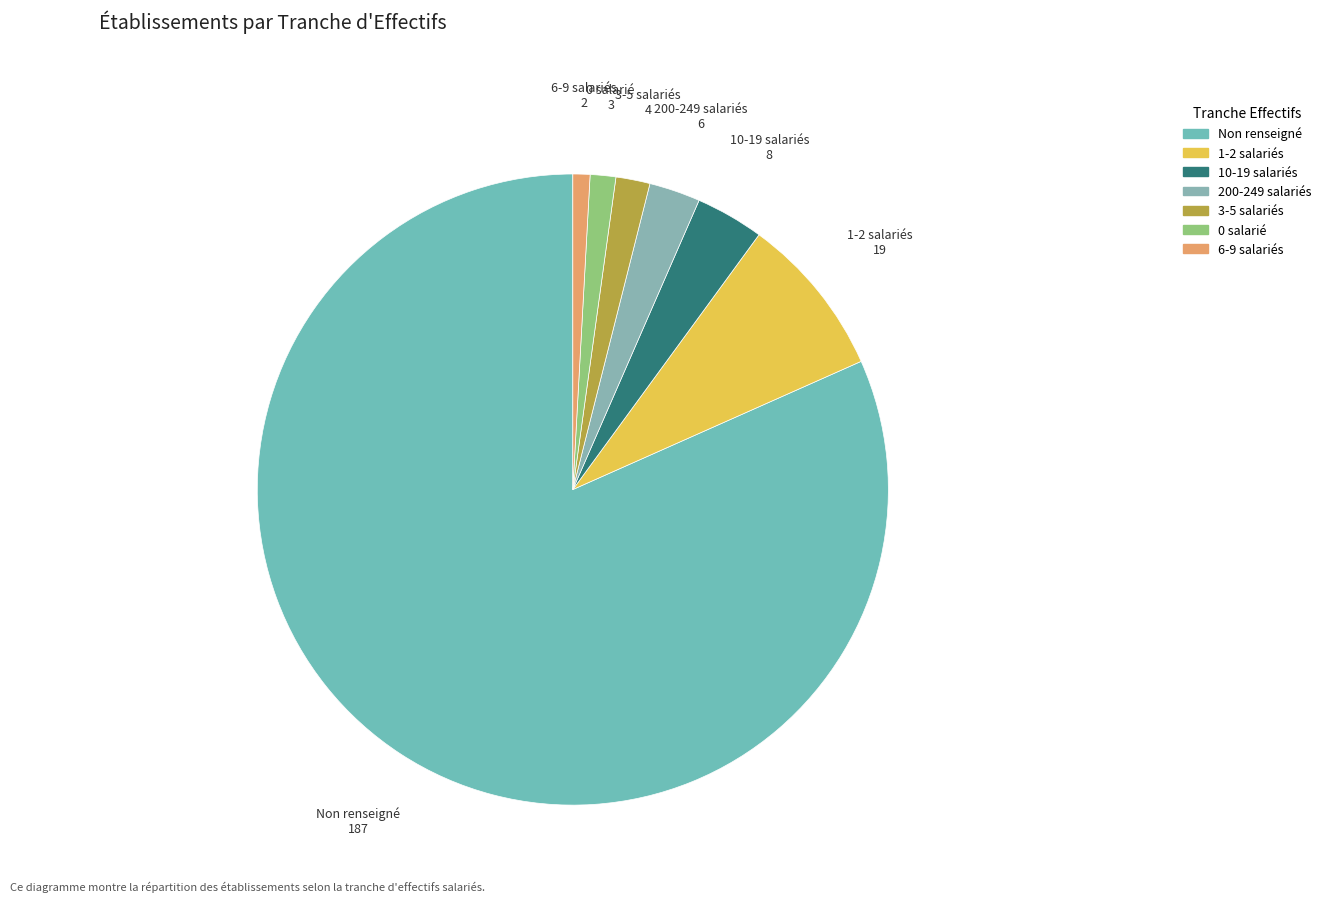

Count the number of slices in the pie.

7